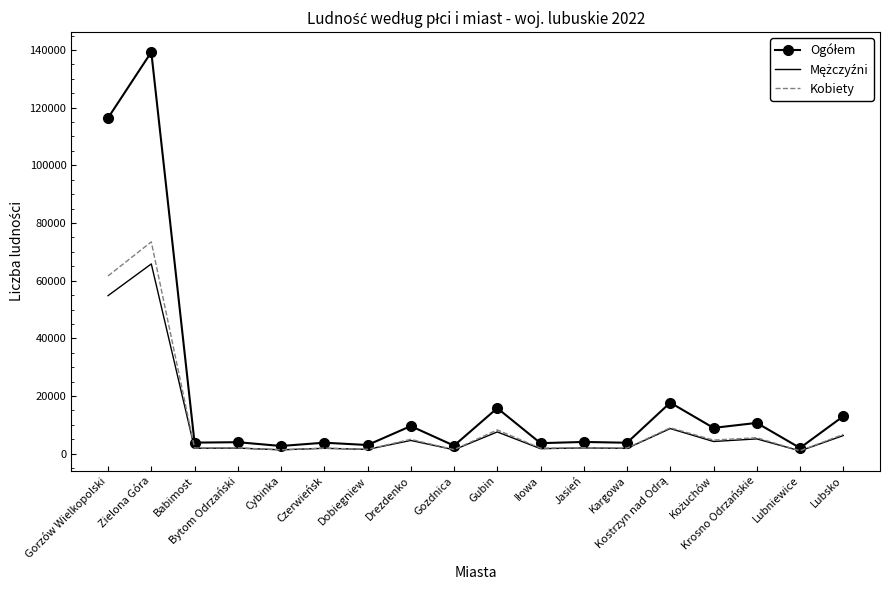

The Kobiety series shows 130994 at Zielona Góra. True or false?

False